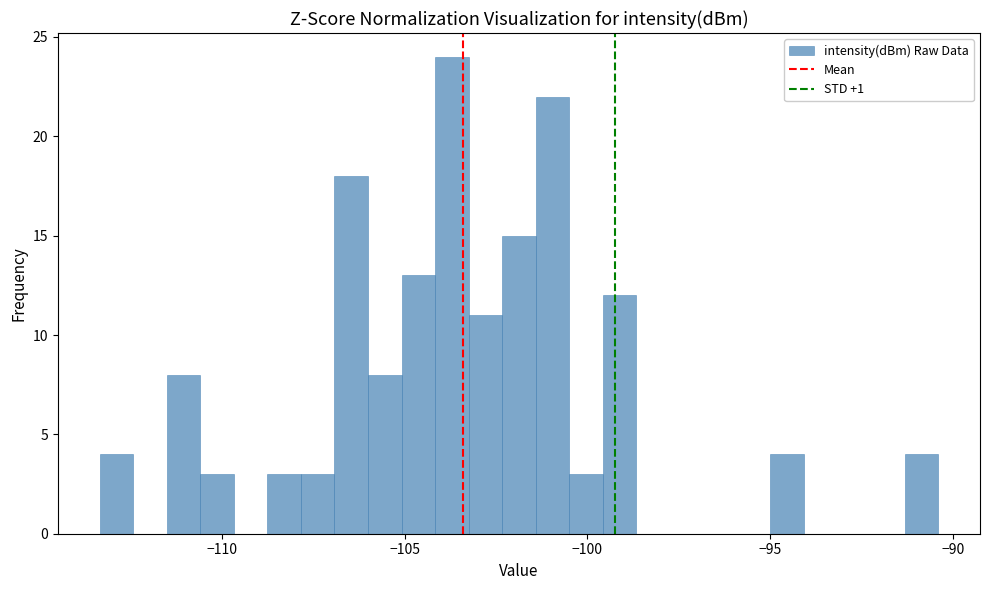

Read against the x-axis, roughly where is the centre of the tallest bar?

-103.5